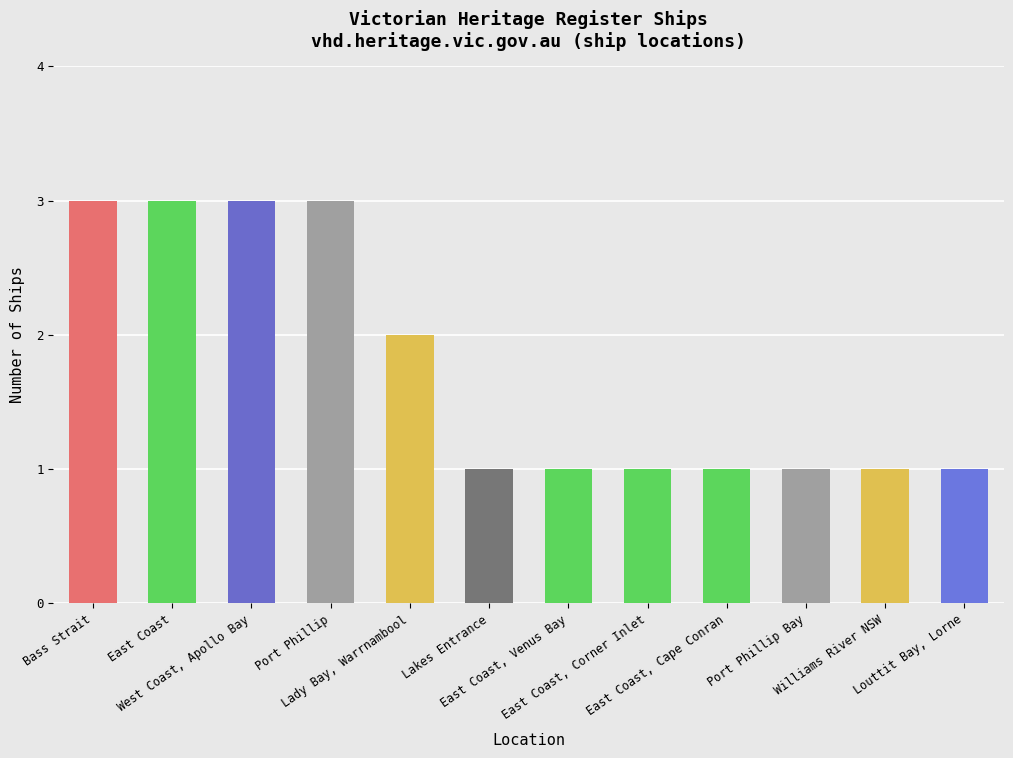

What is the value of the 11th bar from the left?

1